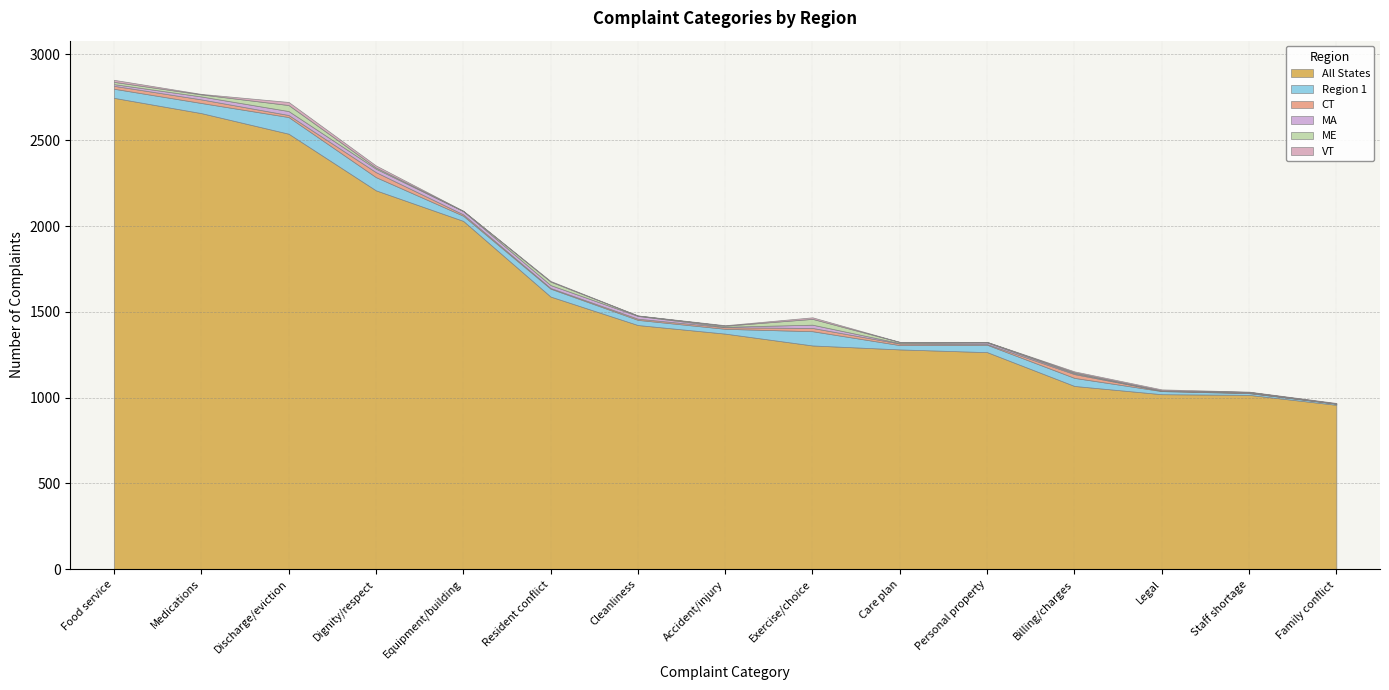

At which label does CT reach its minimum?

Family conflict